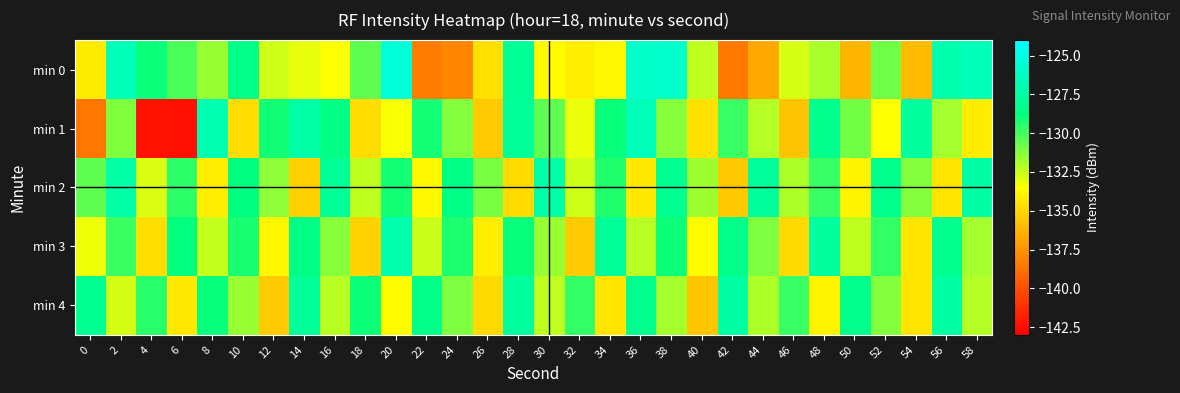

Reading right to left, transcribe all the data shown in this chart.

min 0: 58=-126.6	56=-127.1	54=-136.0	52=-130.9	50=-136.2	48=-131.9	46=-132.7	44=-136.7	42=-138.5	40=-132.3	38=-126.0	36=-126.0	34=-133.8	32=-134.1	30=-133.6	28=-127.9	26=-134.6	24=-138.0	22=-138.3	20=-125.4	18=-130.5	16=-133.4	14=-133.1	12=-132.6	10=-128.4	8=-131.6	6=-130.1	4=-128.9	2=-126.6	0=-134.2
min 1: 58=-134.2	56=-131.8	54=-127.6	52=-133.5	50=-130.9	48=-128.3	46=-135.7	44=-132.1	42=-129.8	40=-134.6	38=-131.3	36=-126.7	34=-128.9	32=-133.1	30=-130.5	28=-127.8	26=-135.4	24=-131.2	22=-129.1	20=-133.4	18=-134.7	16=-128.6	14=-127.3	12=-129.1	10=-134.7	8=-126.9	6=-142.4	4=-142.3	2=-131.2	0=-138.6
min 2: 58=-127.4	56=-134.5	54=-131.2	52=-128.3	50=-133.9	48=-129.8	46=-132.0	44=-127.7	42=-135.5	40=-131.7	38=-128.1	36=-134.3	34=-129.4	32=-132.6	30=-127.2	28=-134.8	26=-131.0	24=-128.5	22=-133.7	20=-129.1	18=-132.3	16=-127.9	14=-135.2	12=-131.4	10=-128.7	8=-134.1	6=-129.6	4=-132.8	2=-127.3	0=-130.5
min 3: 58=-131.8	56=-128.2	54=-134.4	52=-129.7	50=-132.3	48=-127.6	46=-134.9	44=-131.1	42=-128.4	40=-133.6	38=-129.0	36=-132.2	34=-127.8	32=-135.4	30=-131.6	28=-128.9	26=-134.1	24=-129.3	22=-132.5	20=-127.1	18=-135.1	16=-131.3	14=-128.6	12=-133.8	10=-129.2	8=-132.4	6=-128.8	4=-134.7	2=-129.9	0=-133.2
min 4: 58=-132.1	56=-127.4	54=-134.5	52=-131.2	50=-128.3	48=-133.9	46=-129.8	44=-132.0	42=-127.4	40=-135.6	38=-131.8	36=-128.2	34=-134.4	32=-129.7	30=-132.3	28=-127.6	26=-134.9	24=-131.1	22=-128.4	20=-133.6	18=-129.0	16=-132.2	14=-127.8	12=-135.4	10=-131.6	8=-128.9	6=-134.3	4=-129.5	2=-132.7	0=-128.1